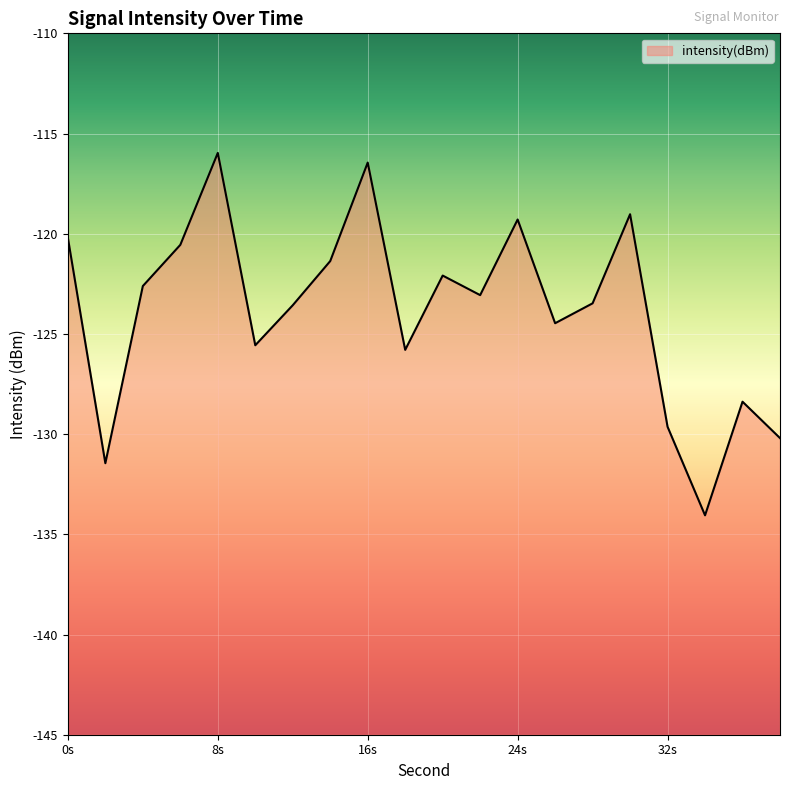

What is the minimum value shown in the chart?

-134.1